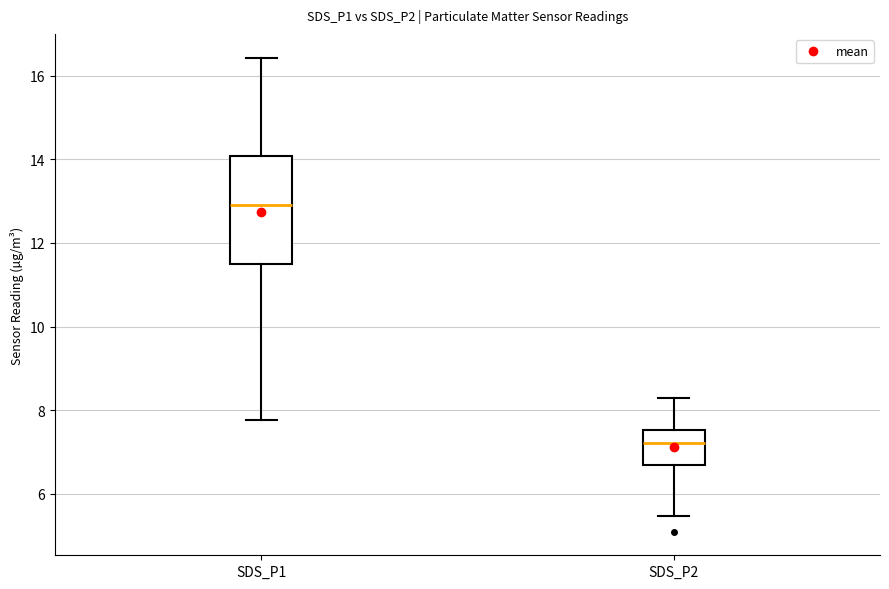

Which box has the lowest median line?

SDS_P2